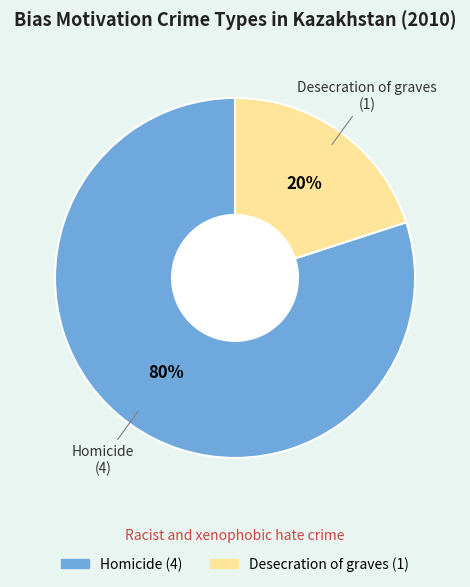

The Homicide slice represents 89% of the pie. True or false?

False